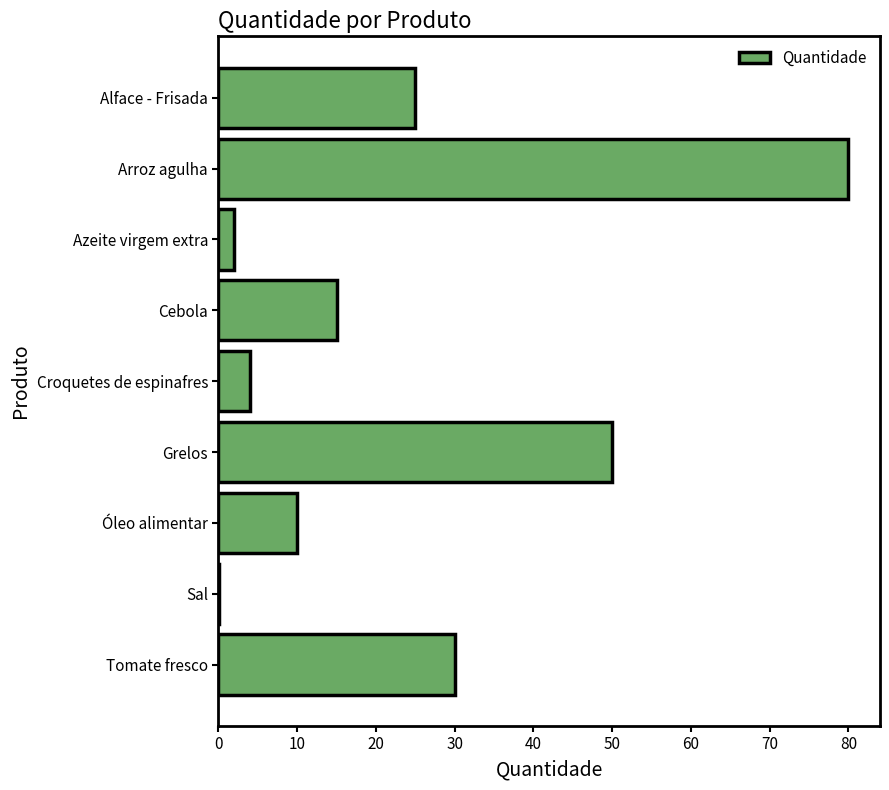

What is the sum of all values?

216.1